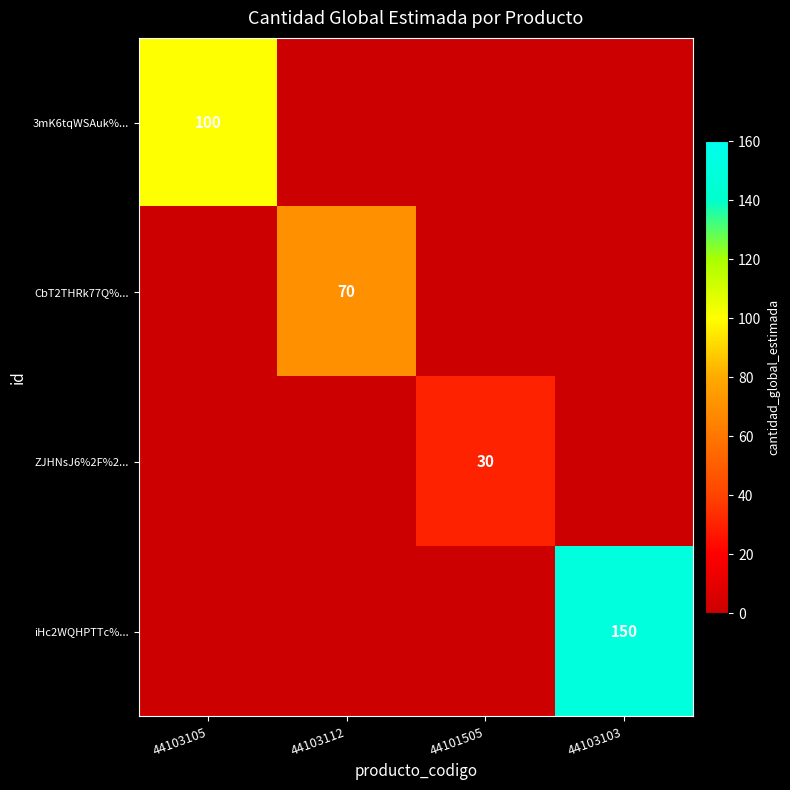

Rank the series by their average value, from lowest to highest.

ZJHNsJ6%2F%2..., CbT2THRk77Q%..., 3mK6tqWSAuk%..., iHc2WQHPTTc%...